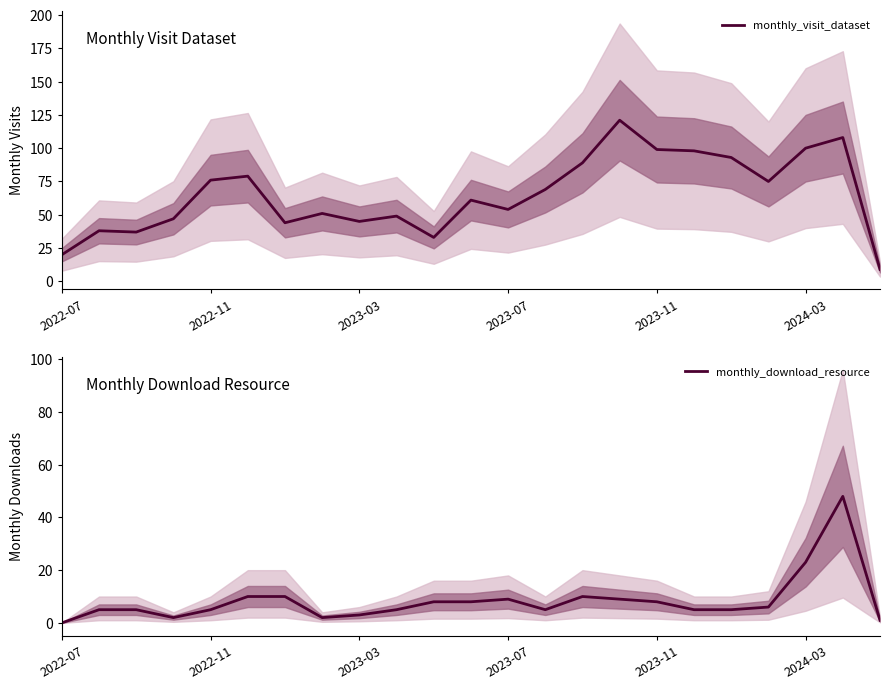

Which series has the widest spread of values?

monthly_visit_dataset